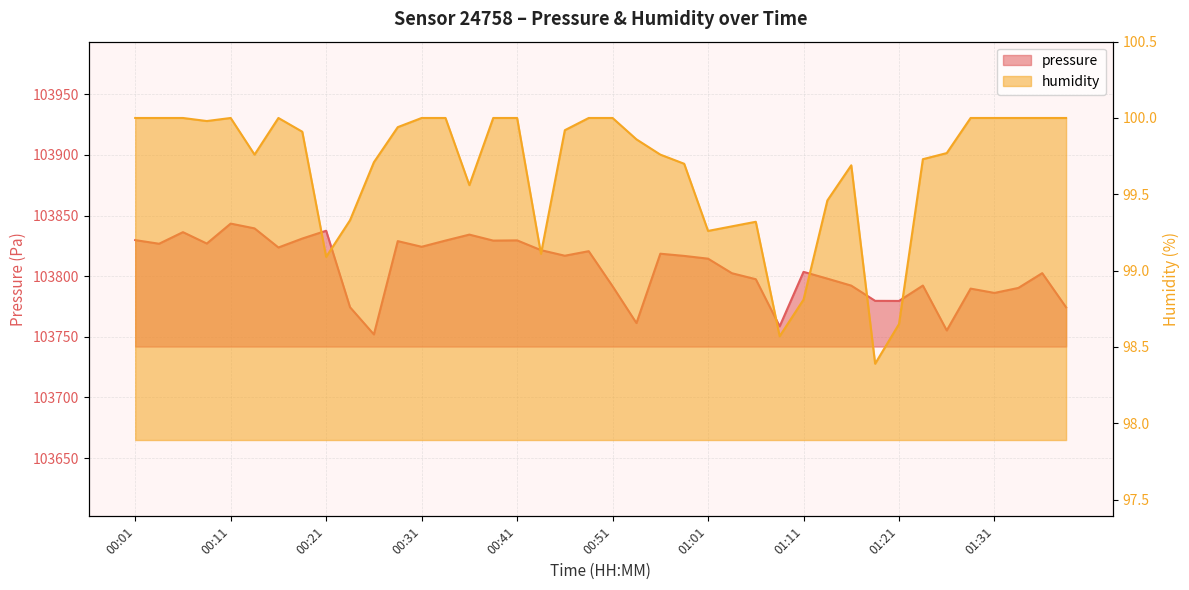

Which has a higher value, 00:11 or 01:18?

00:11